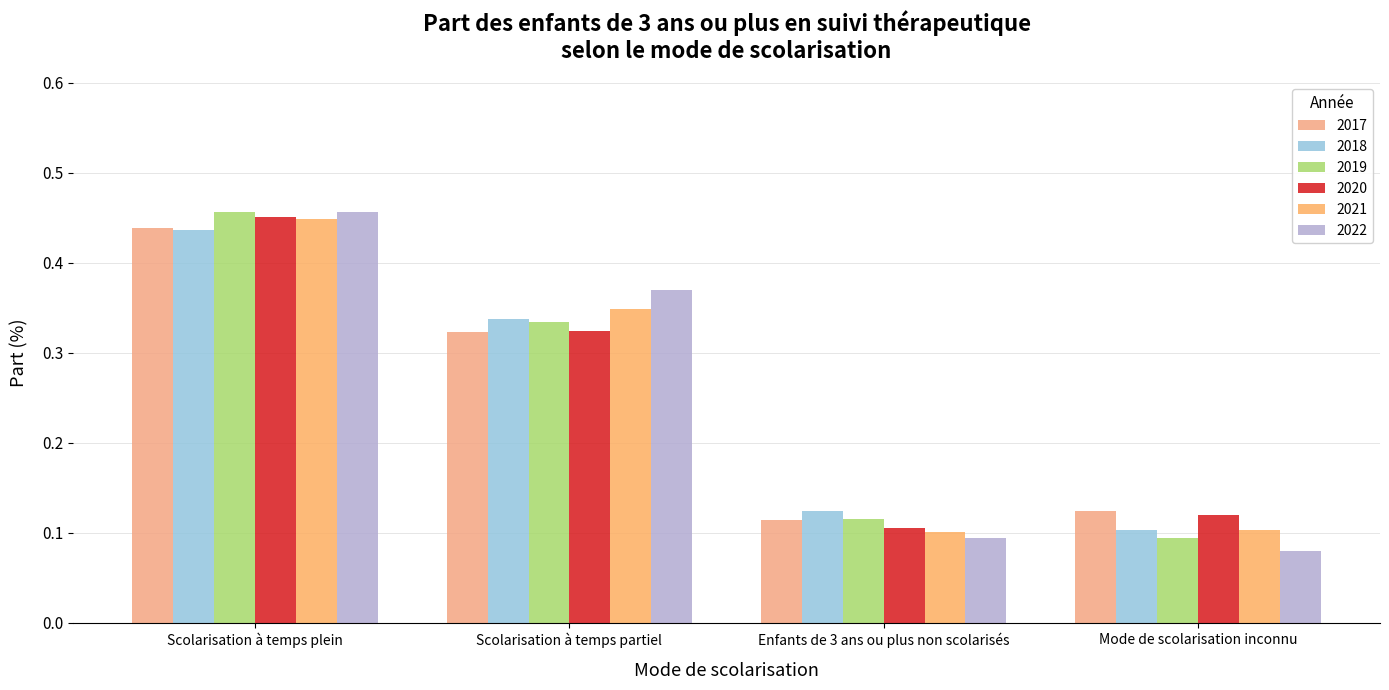

Reading right to left, list all the values displayed in this chart.

2017: 0.1	0.1	0.3	0.4
2018: 0.1	0.1	0.3	0.4
2019: 0.1	0.1	0.3	0.5
2020: 0.1	0.1	0.3	0.5
2021: 0.1	0.1	0.3	0.4
2022: 0.1	0.1	0.4	0.5